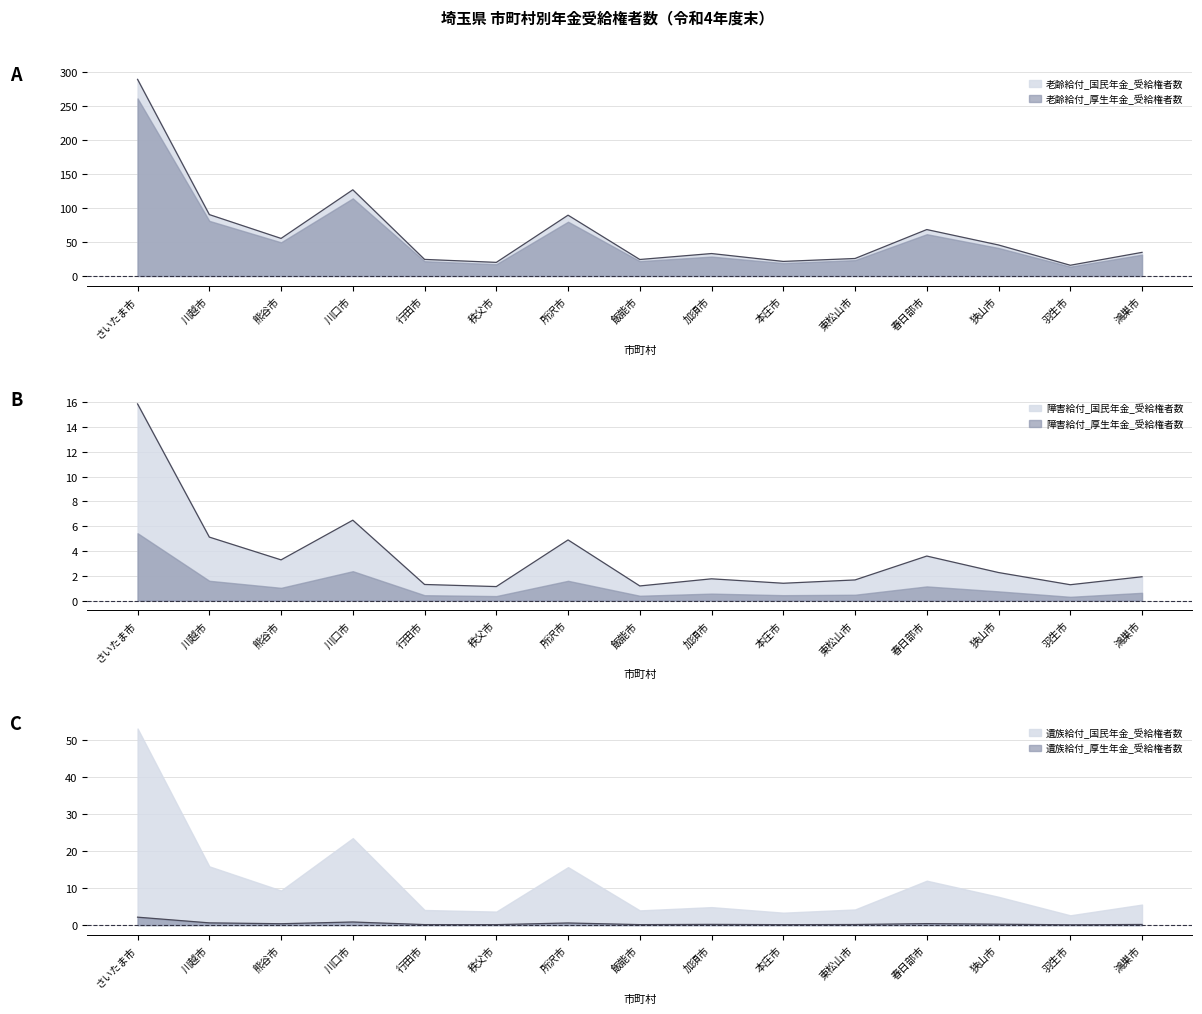

What is the difference between the highest and lowest values at 行田市?

24.3